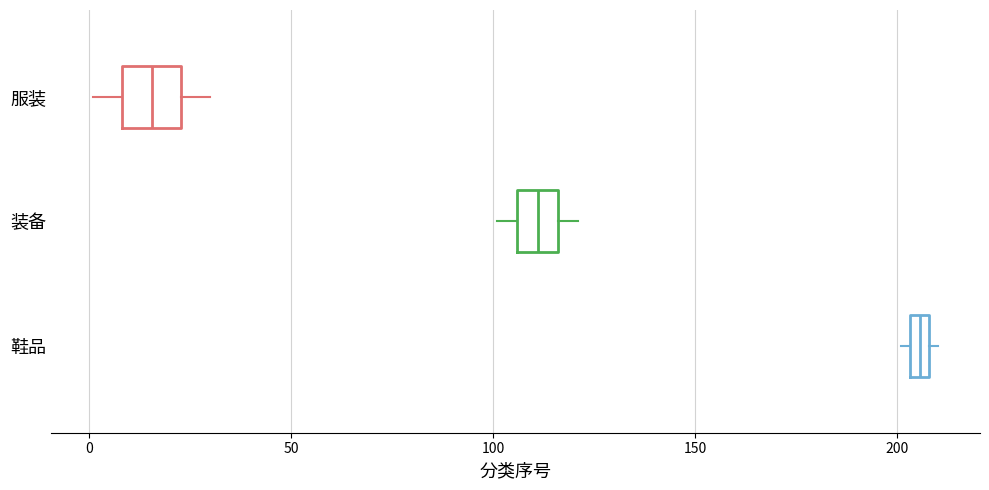

Where does the right whisker of the box for 服装 end on the x-axis? The values are not printed on the chart, so give them approximately, as read against the axis.

30